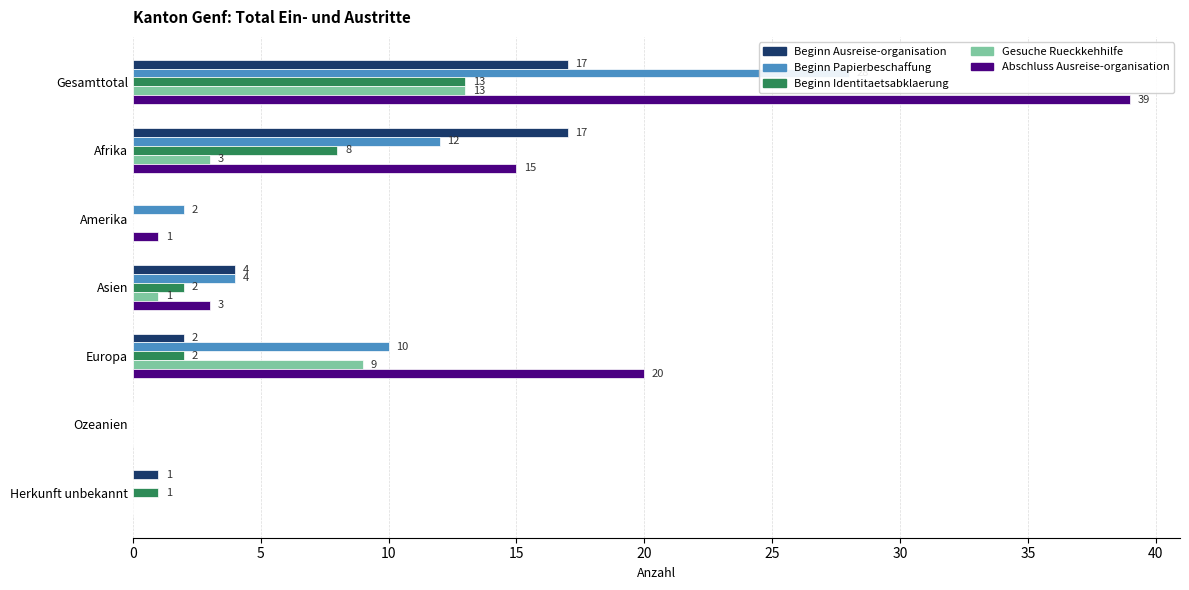

At how many categories does at least one series exceed 3?

4